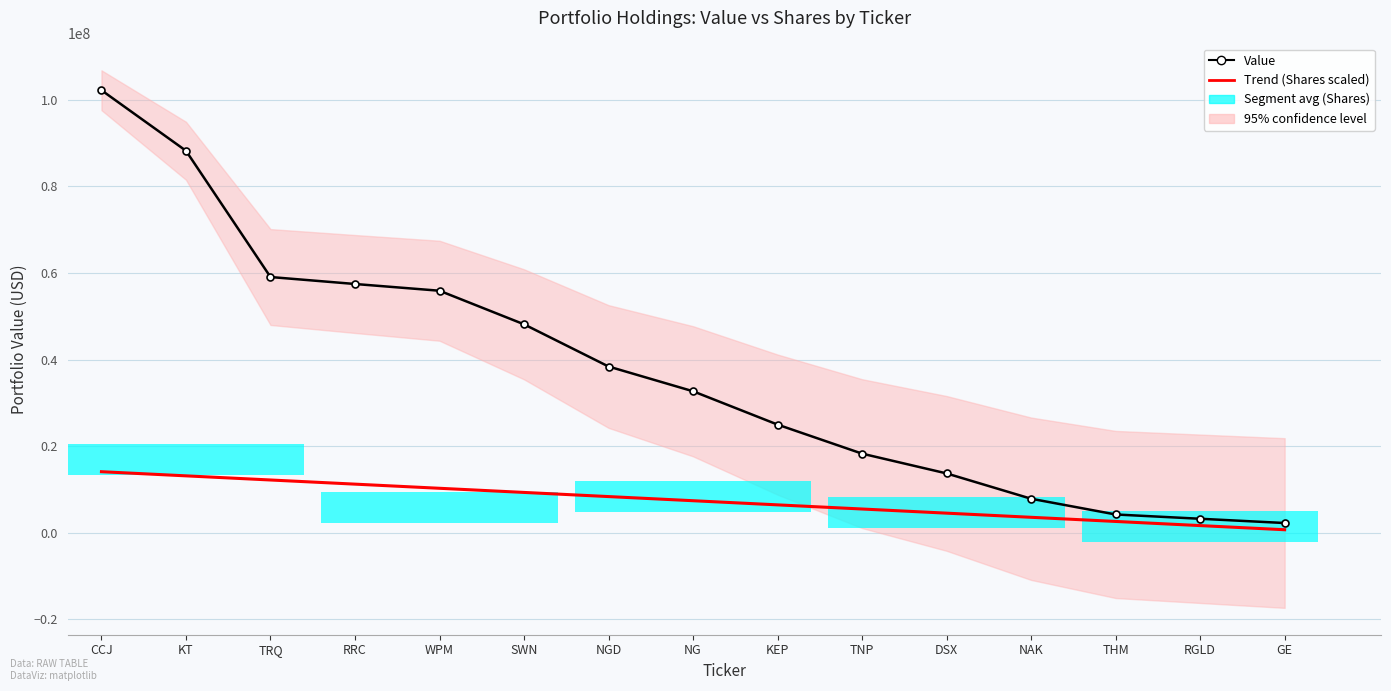

Which series changed the most between TRQ and RGLD?

Value